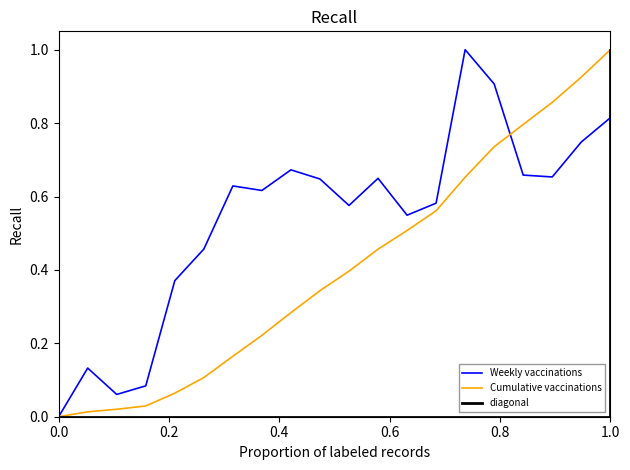

Does the chart display data point markers on the line(s)?

No